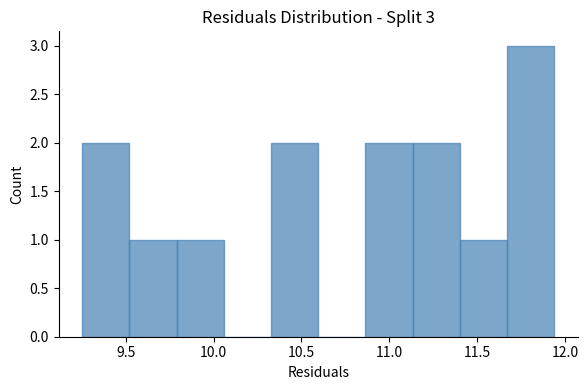

Over which range of the x-axis is the bar tallest?

11.65 to 11.95